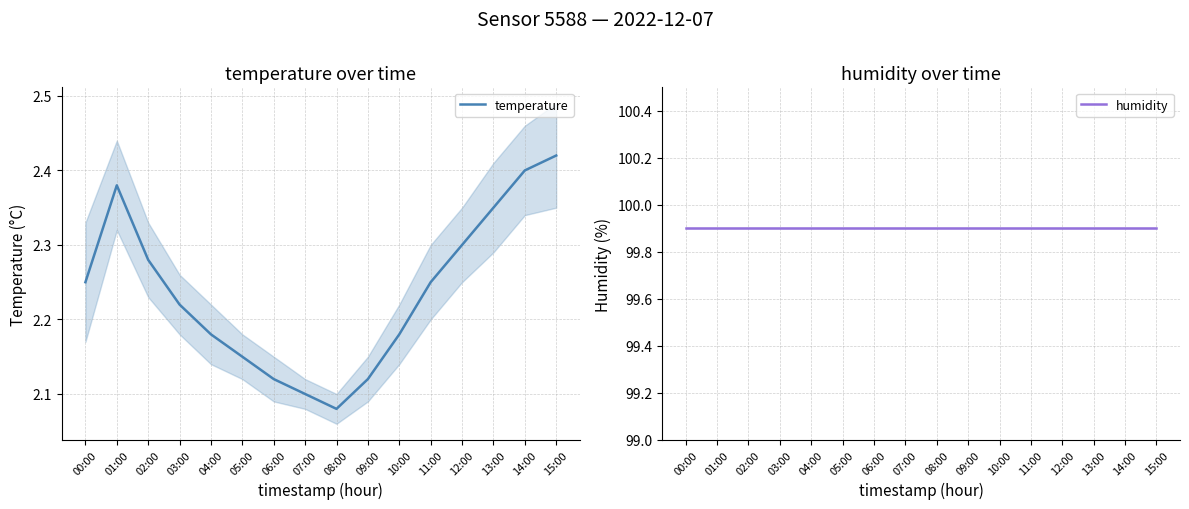

Between 04:00 and 09:00, which series saw the biggest shift?

temperature